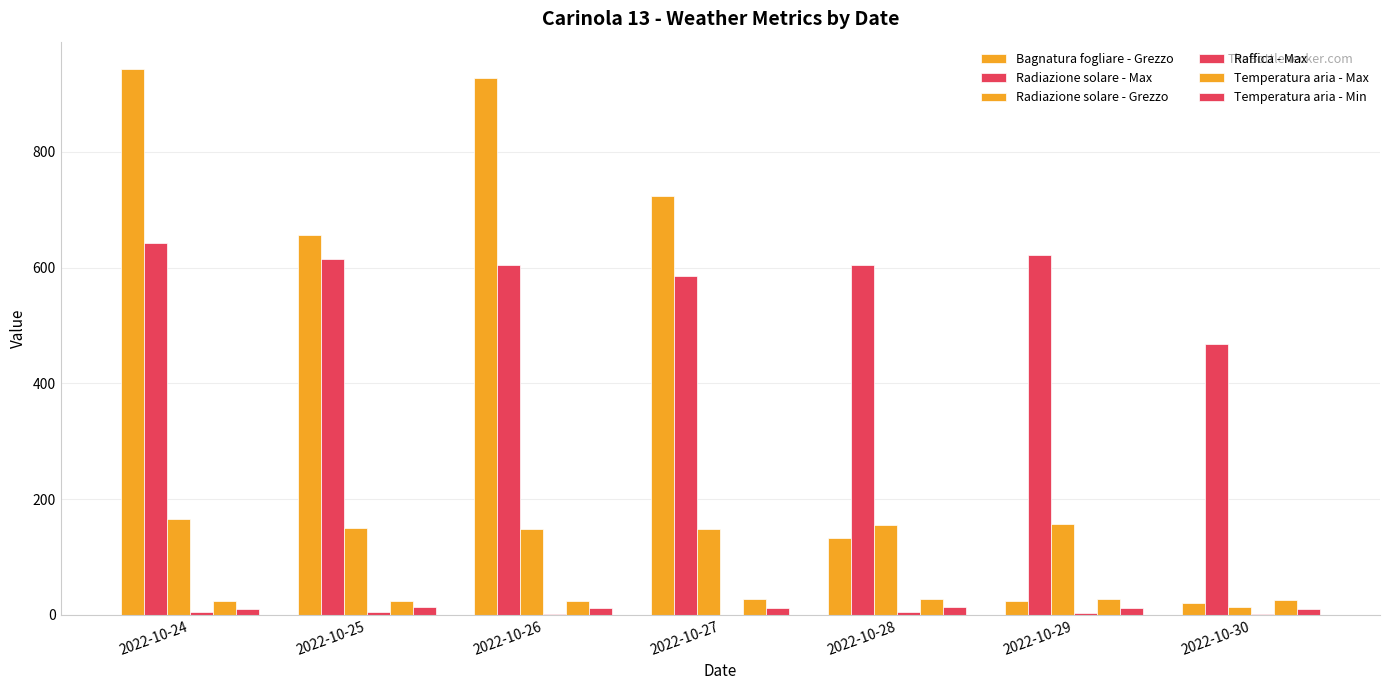

The Temperatura aria - Max series shows 12.9 at 2022-10-26. True or false?

False